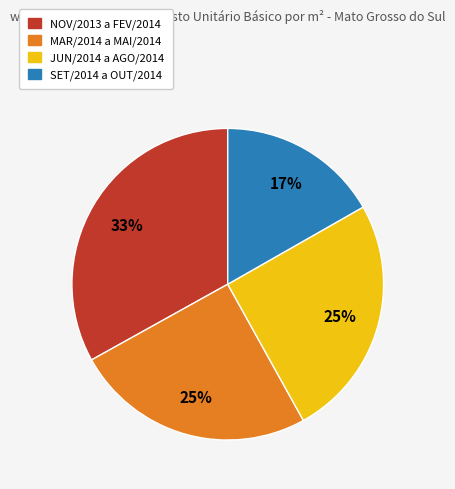

Is there any slice that represents more than half of the pie?

No